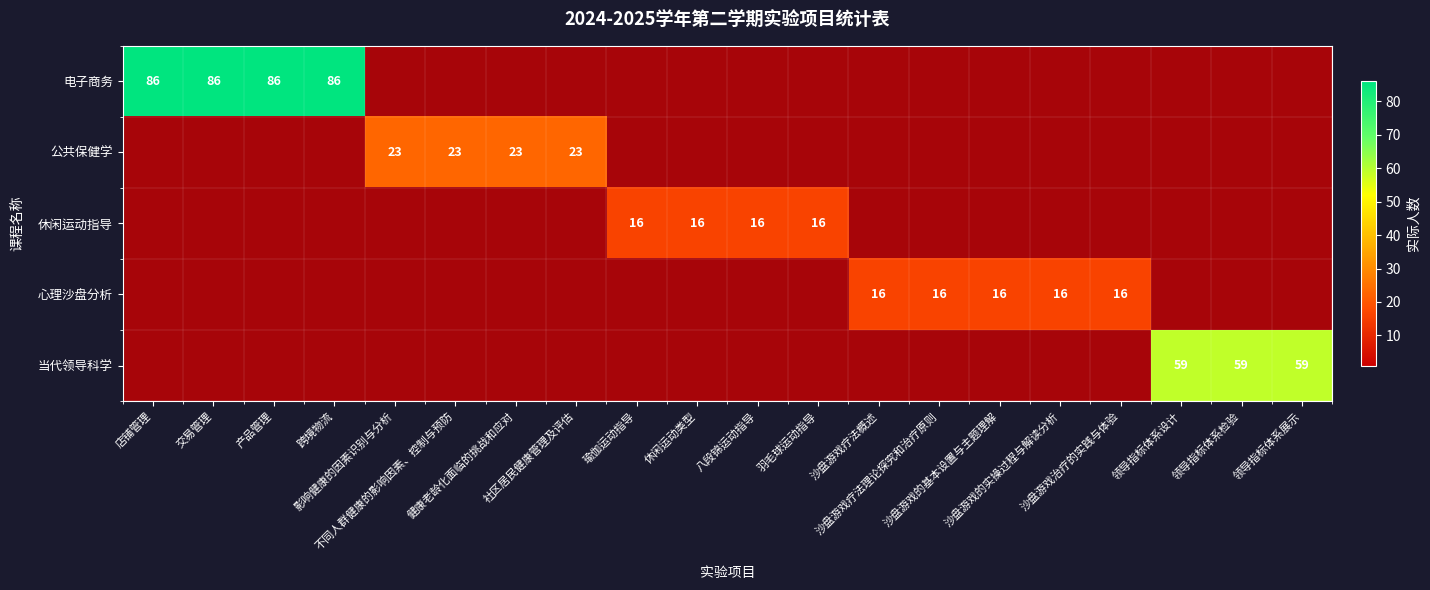

At 店铺管理, list the series in order from largest to smallest.

电子商务, 公共保健学, 休闲运动指导, 心理沙盘分析, 当代领导科学